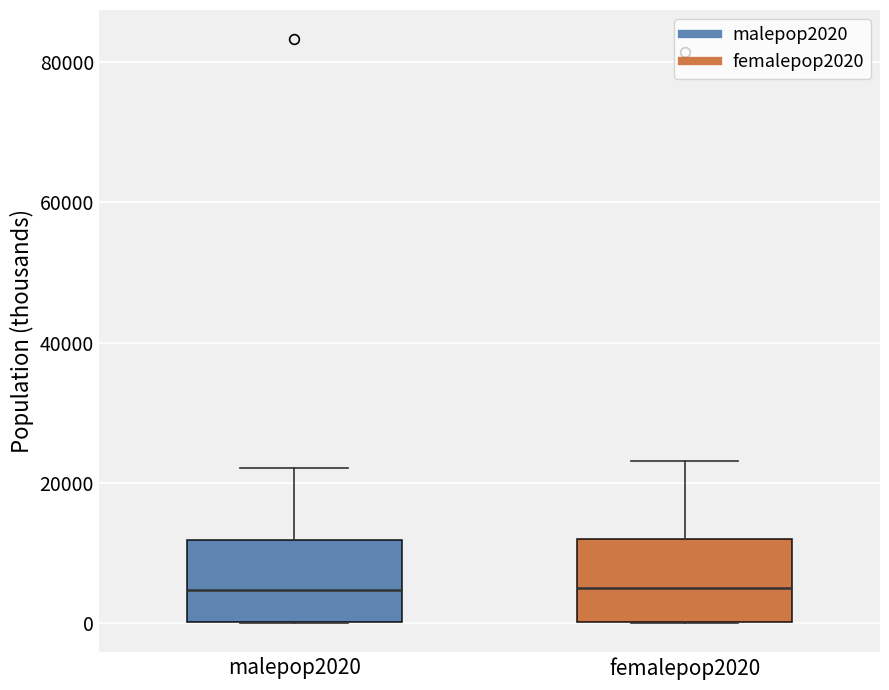

Where does the upper whisker of the box for malepop2020 end on the y-axis? The values are not printed on the chart, so give them approximately, as read against the axis.

22000